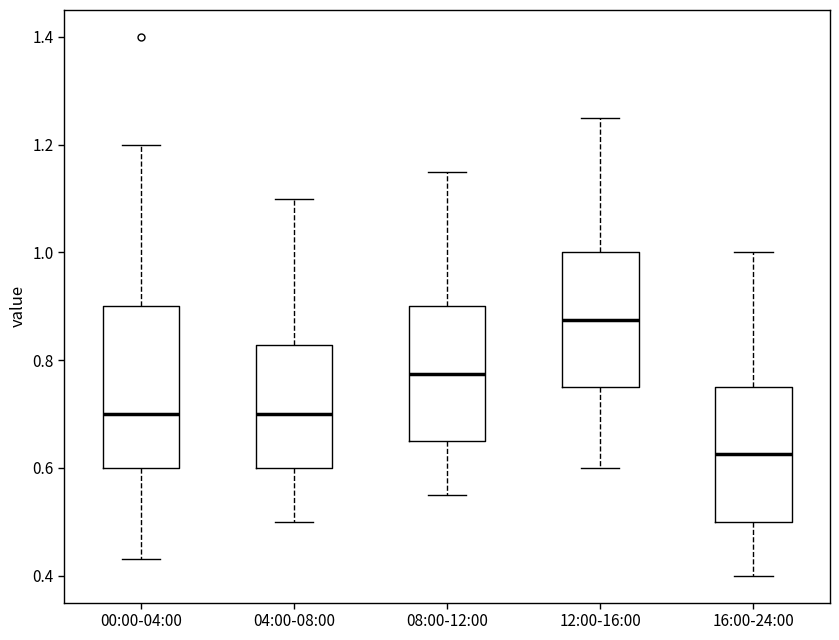

Which box's median line is the lowest?

16:00-24:00